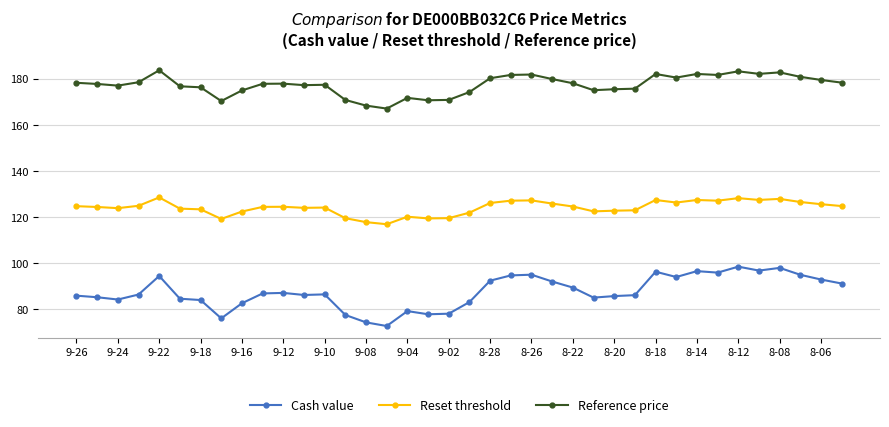

At how many categories does at least one series exceed 117?

38